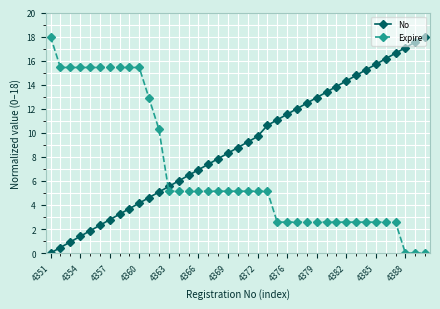

What is the average value of the Expire series?

6.9